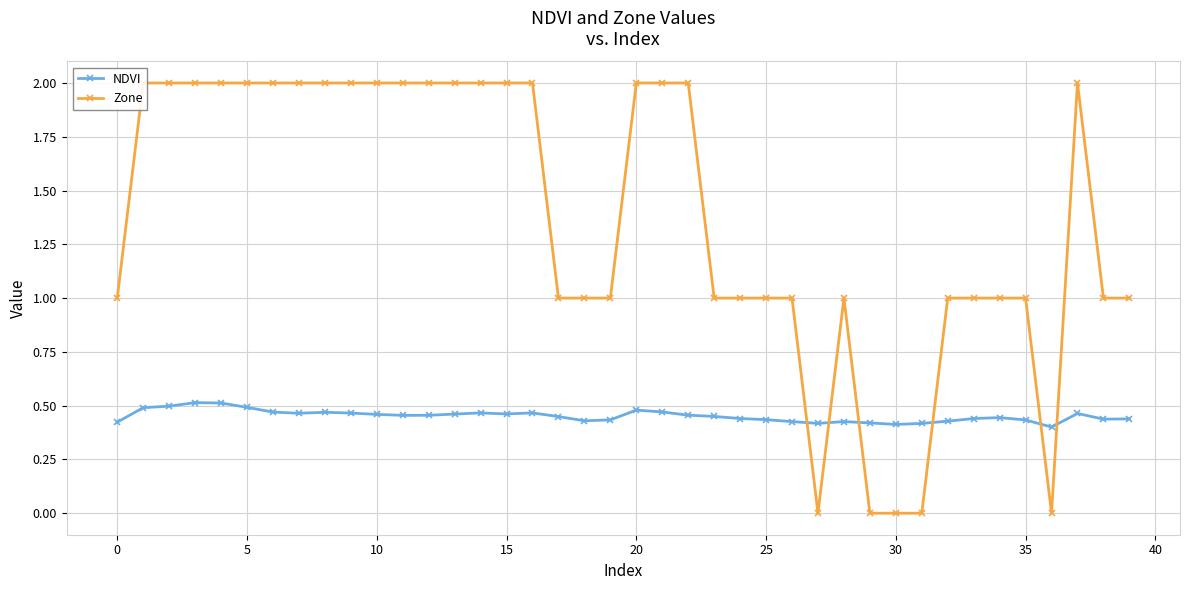

Is it true that NDVI equals 0.2 at 25?

False